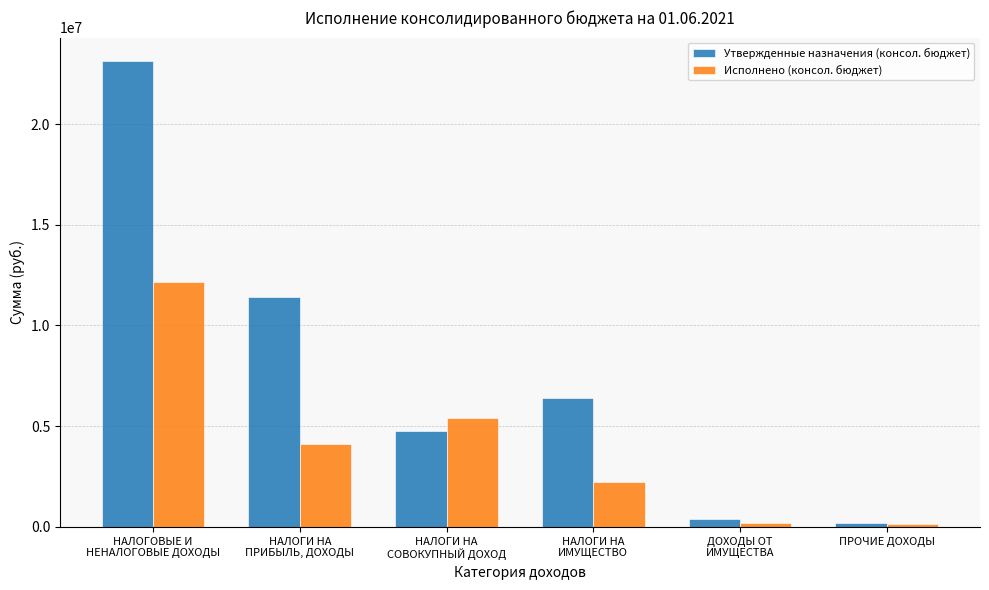

What is the sum of the Исполнено (консол. бюджет) values at НАЛОГОВЫЕ И
НЕНАЛОГОВЫЕ ДОХОДЫ and НАЛОГИ НА
ИМУЩЕСТВО?

14358778.1